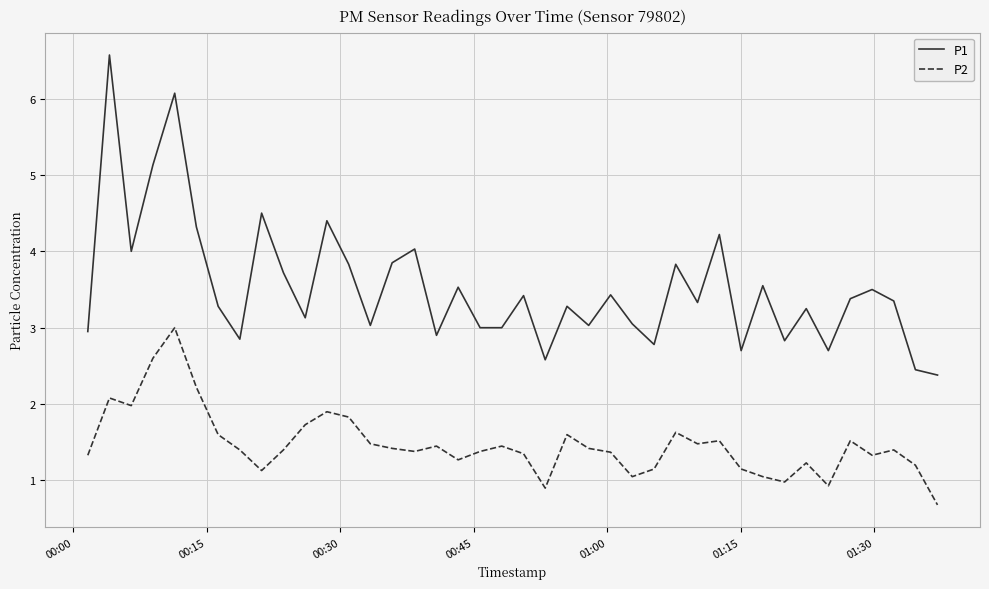

How many categories are shown in the chart?

40